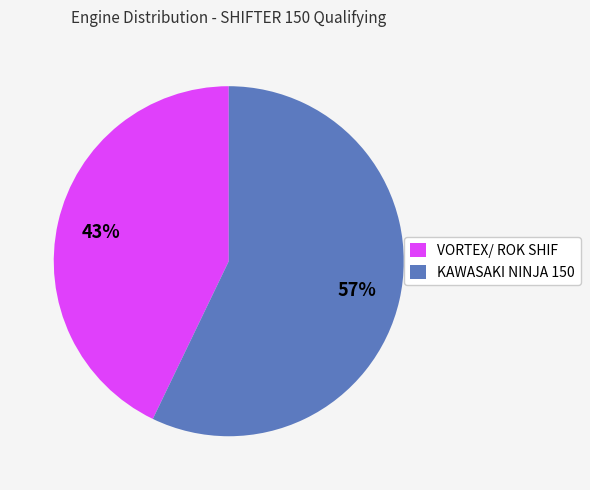

How many segments does this pie chart have?

2